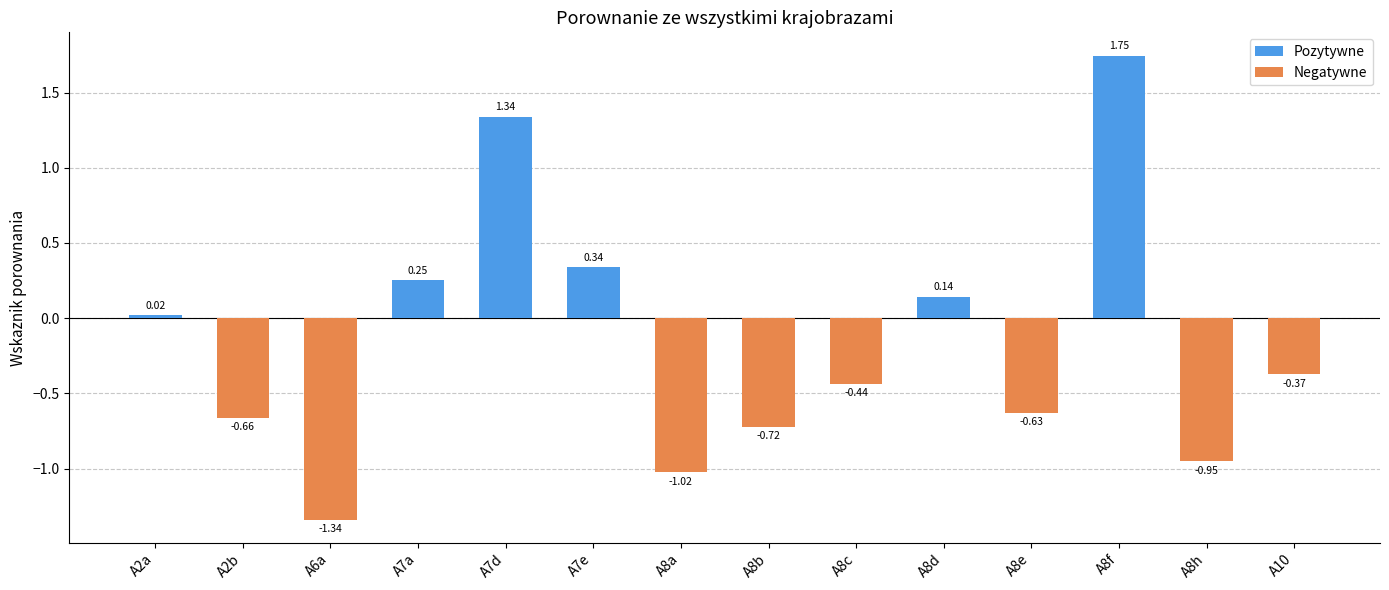

Count the number of values greater than 0.

6